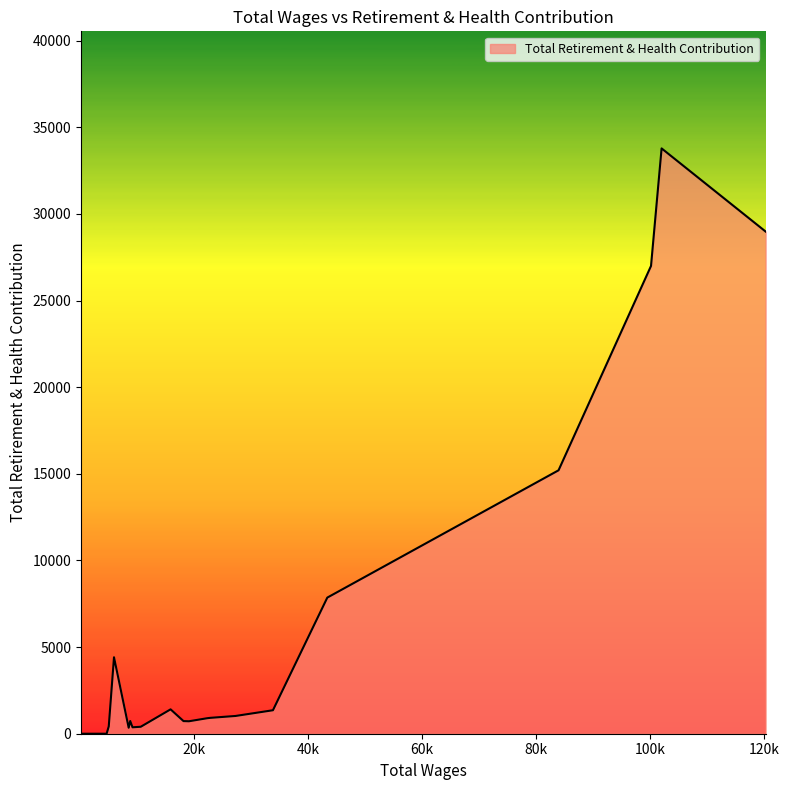

What is the maximum value shown in the chart?

33781